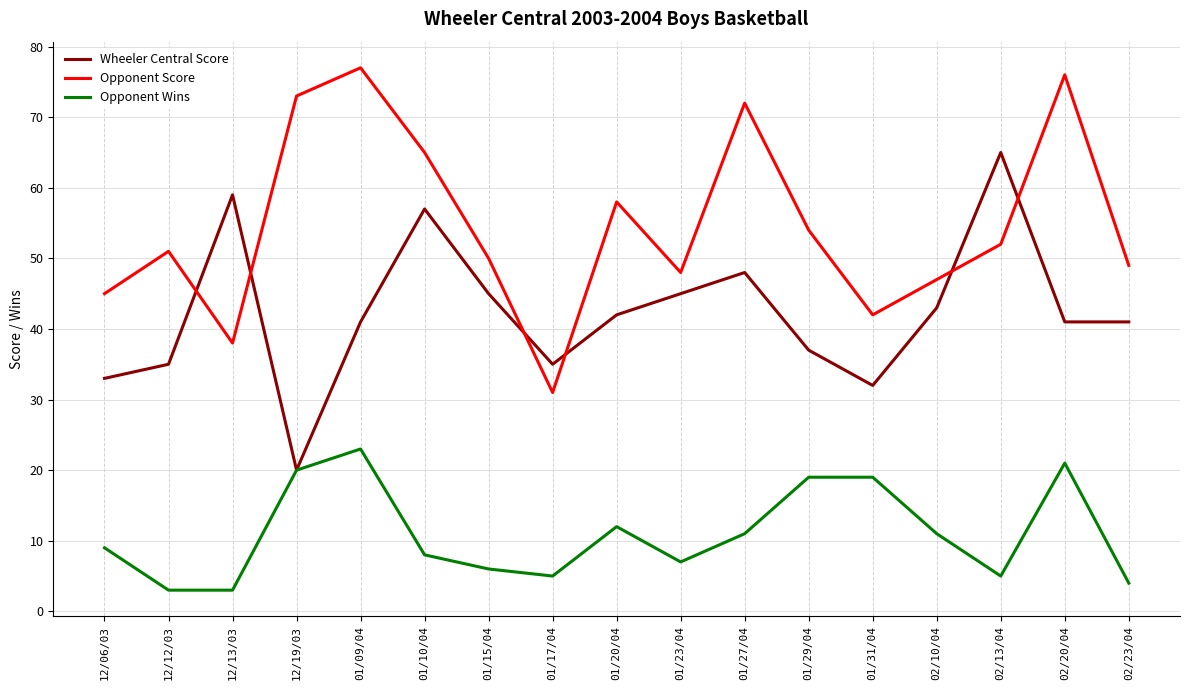

The Wheeler Central Score series shows 41 at 02/23/04. True or false?

True